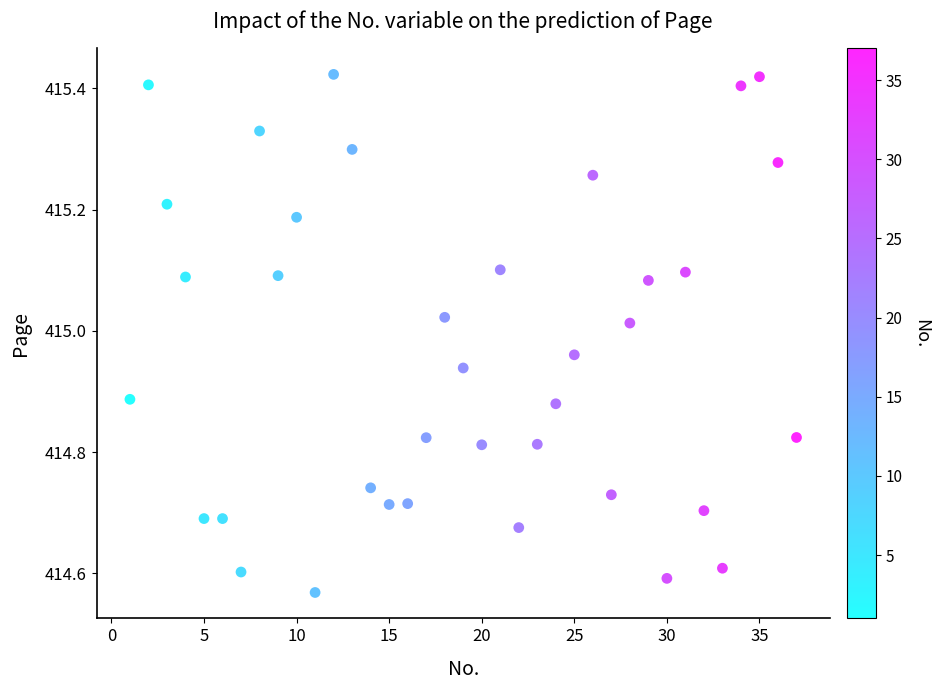

What is the range of Y values (max minus min)?

0.9